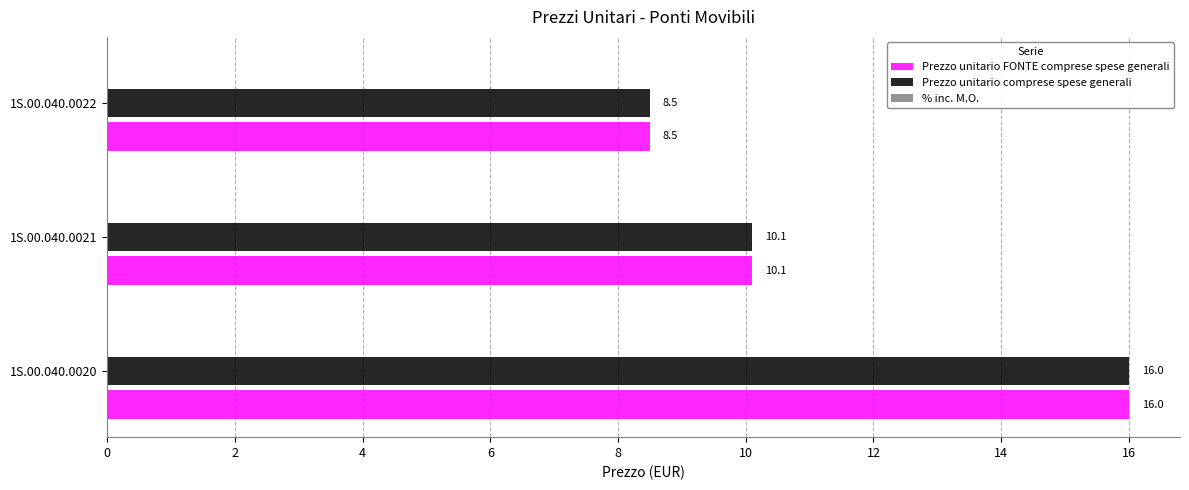

What is the average value of the Prezzo unitario FONTE comprese spese generali series?

11.5